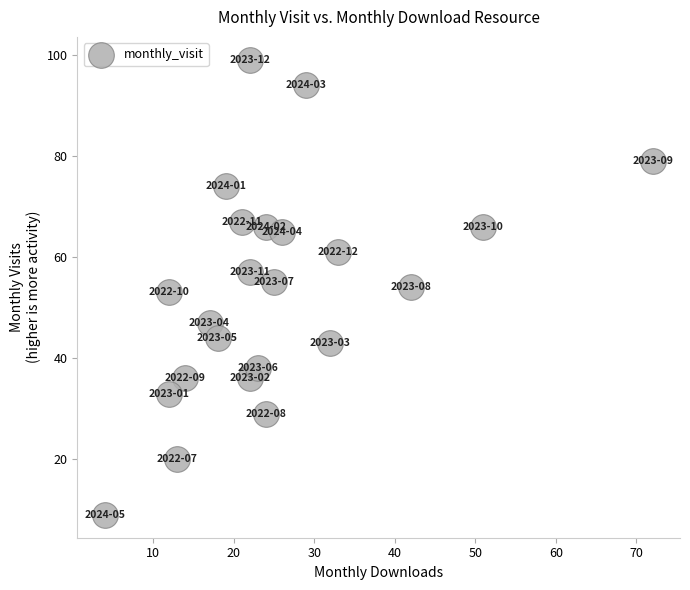

What is the range of X values (max minus min)?

68